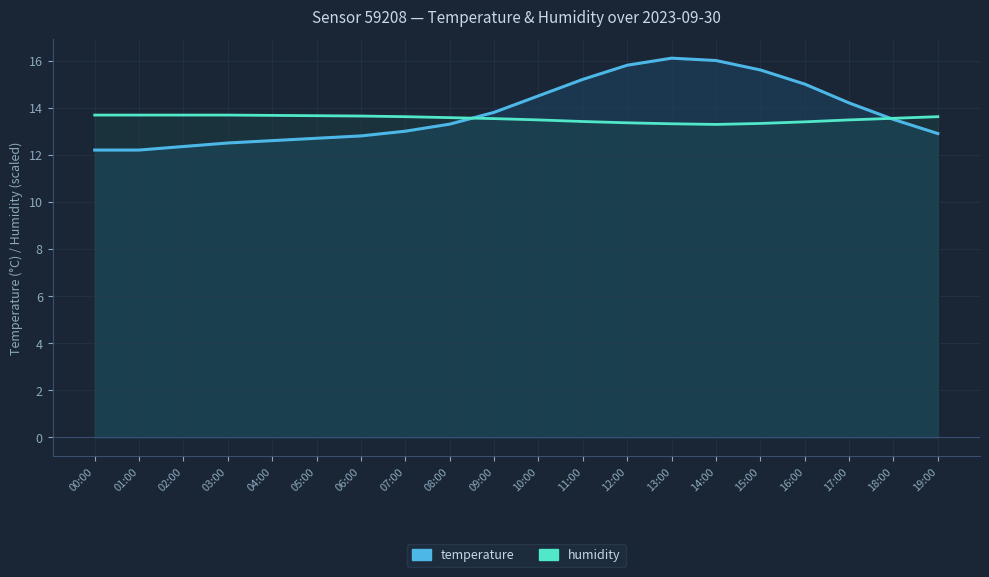

What is the label of the 5th point from the right?

15:00